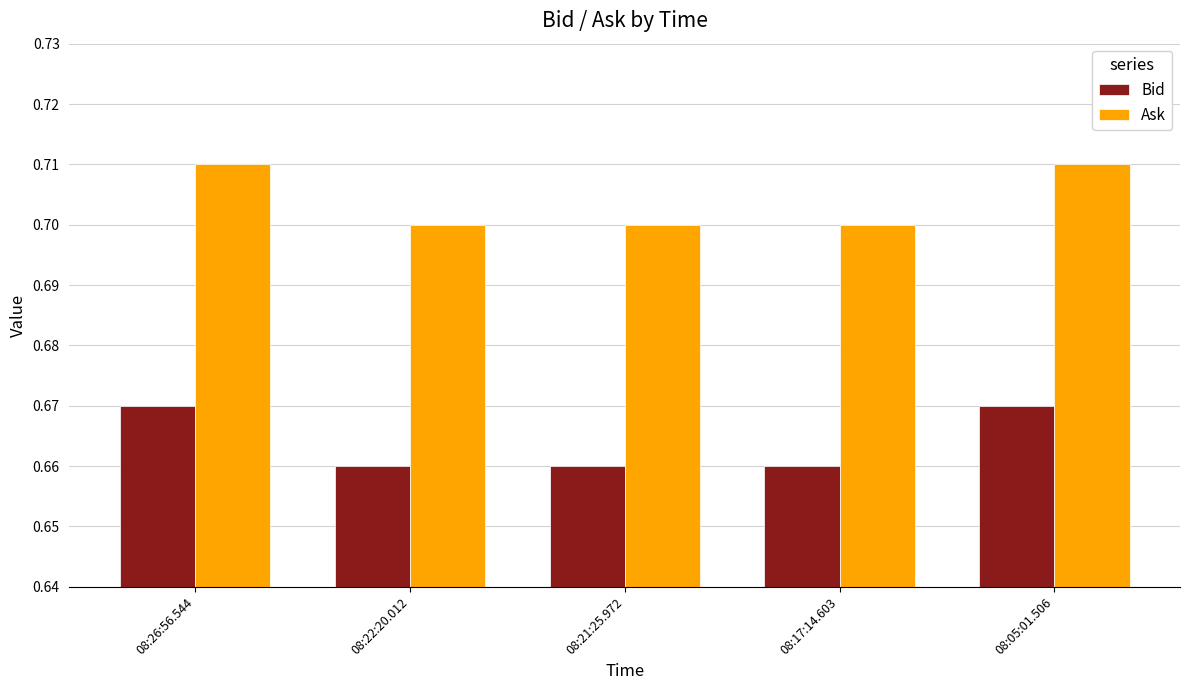

Does the chart contain stacked bars?

No